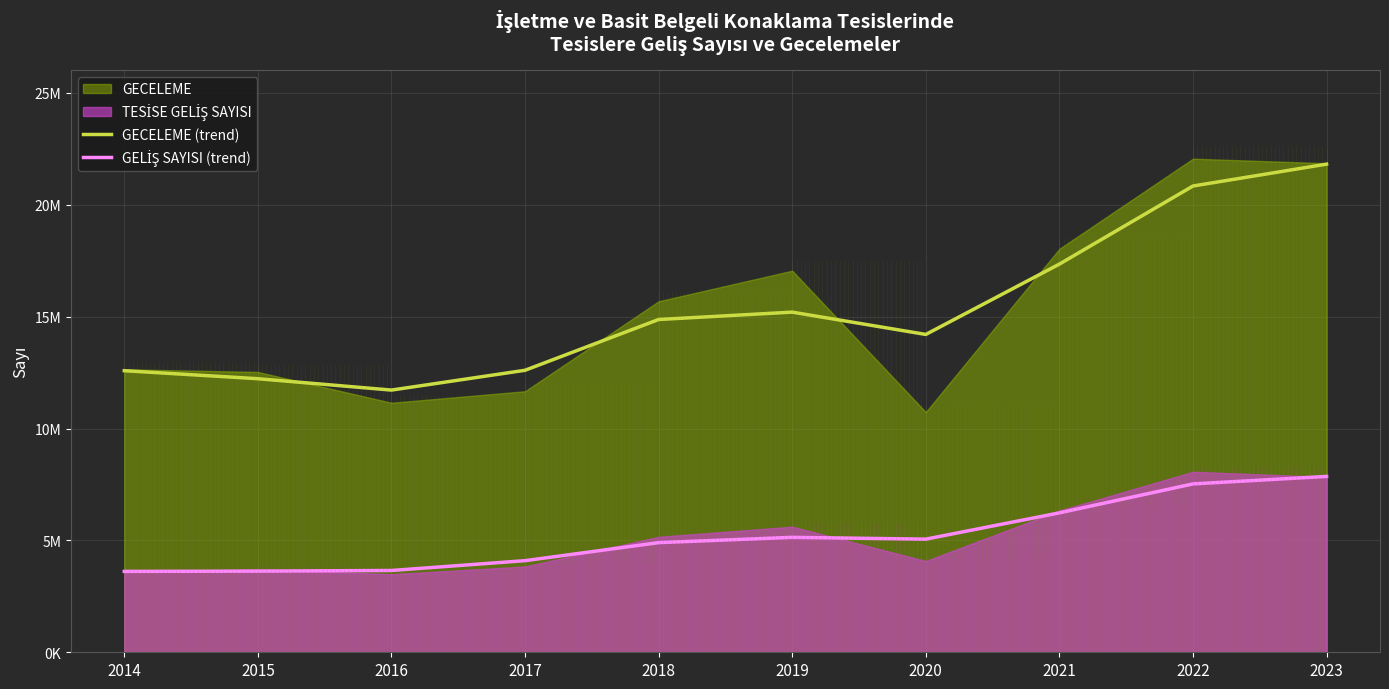

What is the highest value of the GECELEME (trend) series?

21818529.5